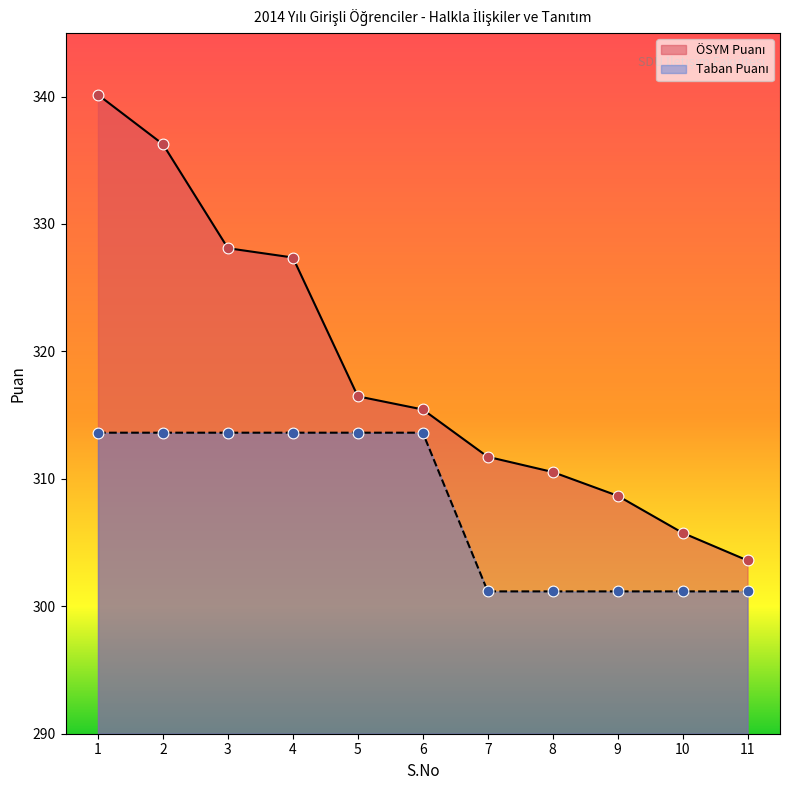

Is the value of Taban Puanı at 10 greater than the value of ÖSYM Puanı at 7?

No